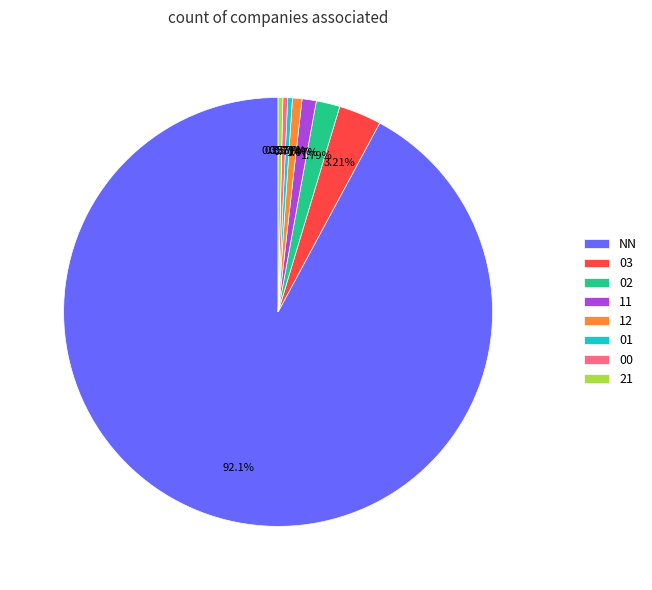

To the nearest percent, what is the difference between the largest and smallest slice percentages?

92%